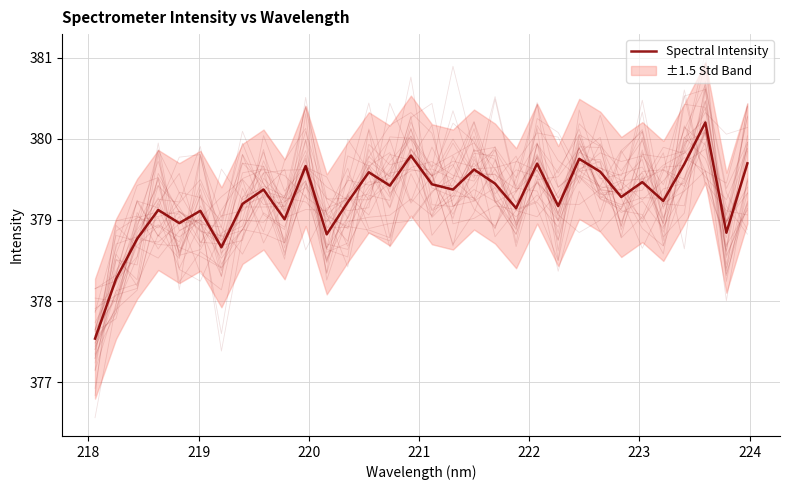

Does the chart display data point markers on the line(s)?

No